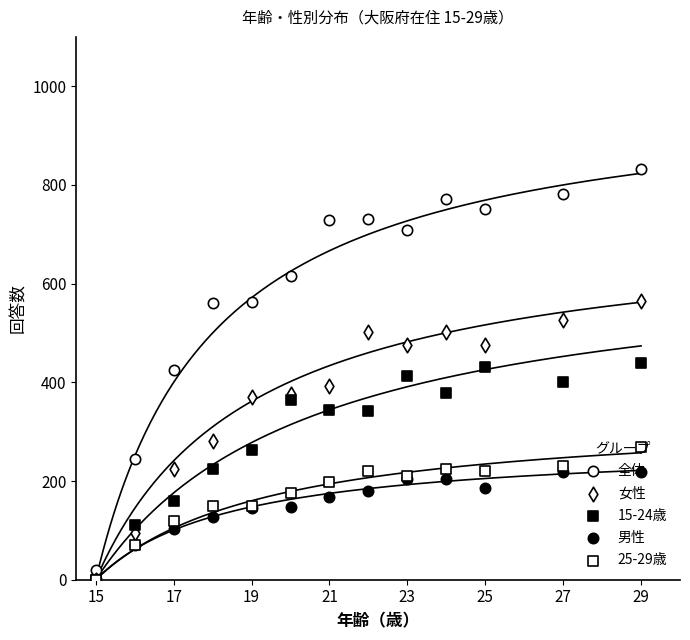

Which series reaches the minimum Y coordinate?

女性